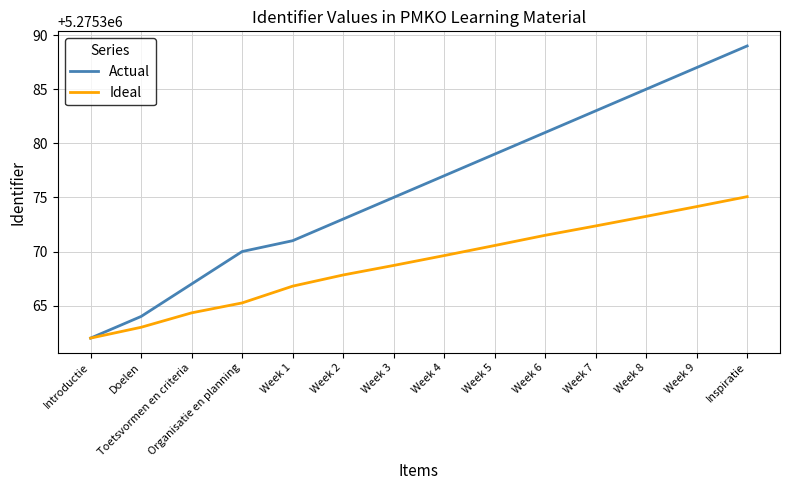

At how many categories does at least one series exceed 5275374?

8